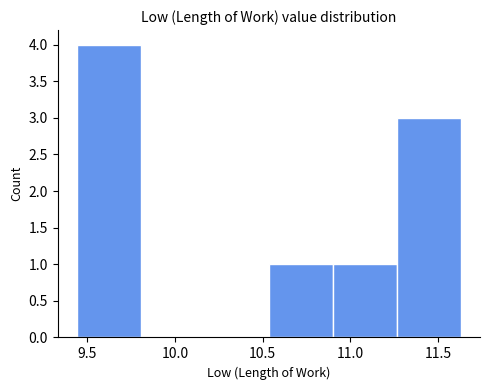

Reading left to right, list every bar in this chart as the range it spans on the x-axis followed by its height. Neither the bar edges nor the heights are printed on the chart, so give them approximately, as read against the axes.

9.440 to 9.805: 4
9.805 to 10.170: 0
10.170 to 10.535: 0
10.535 to 10.900: 1
10.900 to 11.265: 1
11.265 to 11.630: 3